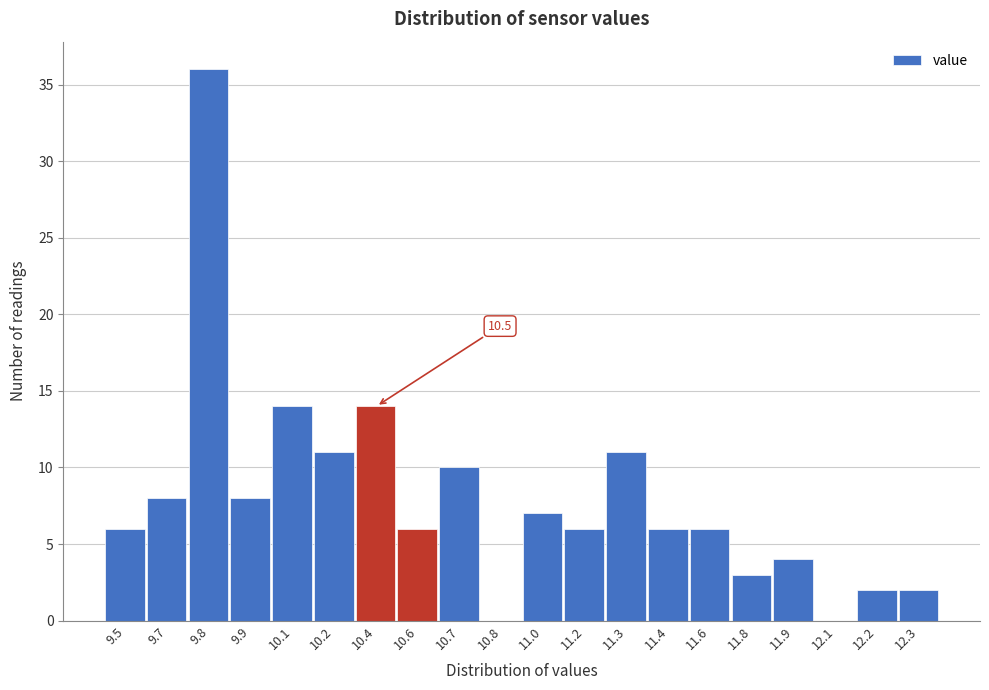

Reading left to right, what are all the values shown in this chart?

9.5=6	9.7=8	9.8=36	9.9=8	10.1=14	10.2=11	10.4=14	10.6=6	10.7=10	10.8=0	11.0=7	11.2=6	11.3=11	11.4=6	11.6=6	11.8=3	11.9=4	12.1=0	12.2=2	12.3=2